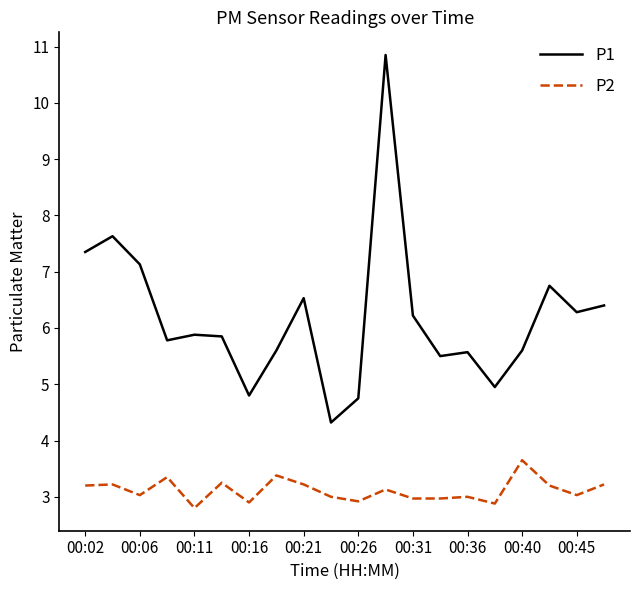

How many values in the P1 series are below 5?

4